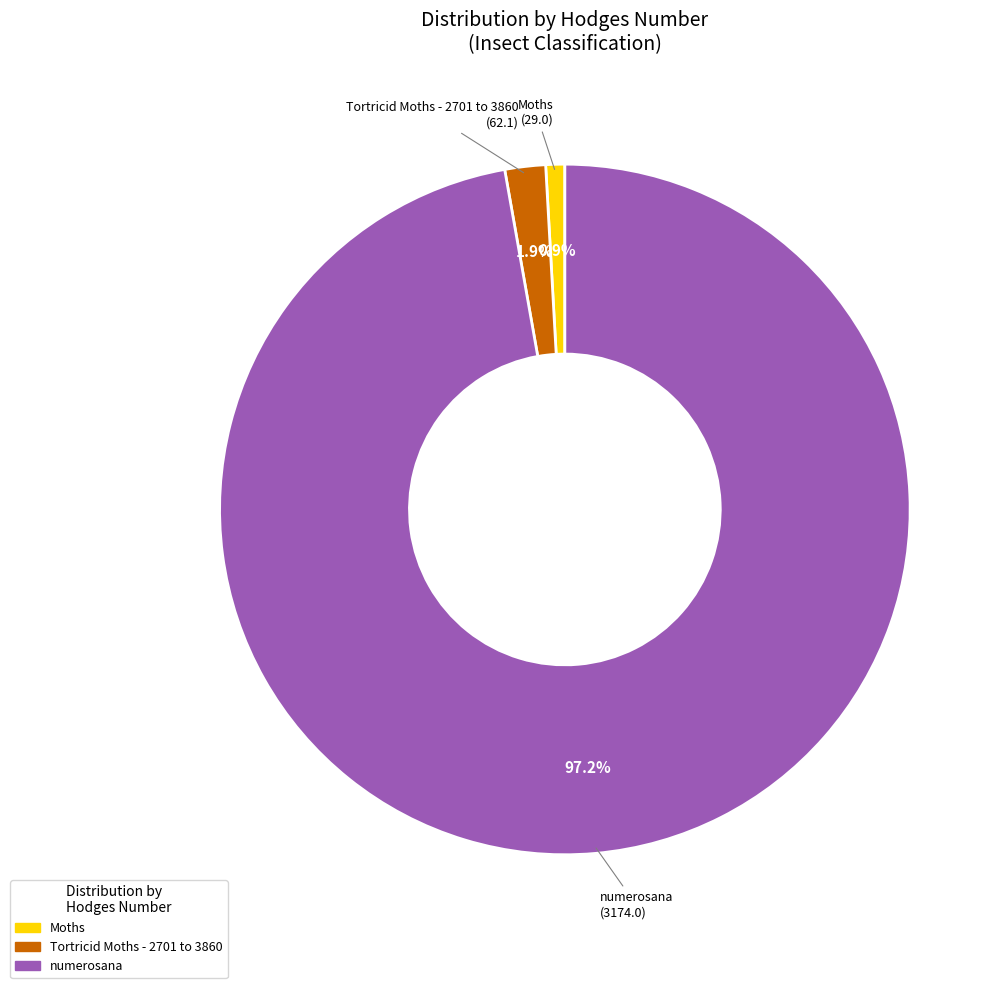

How many segments does this pie chart have?

3